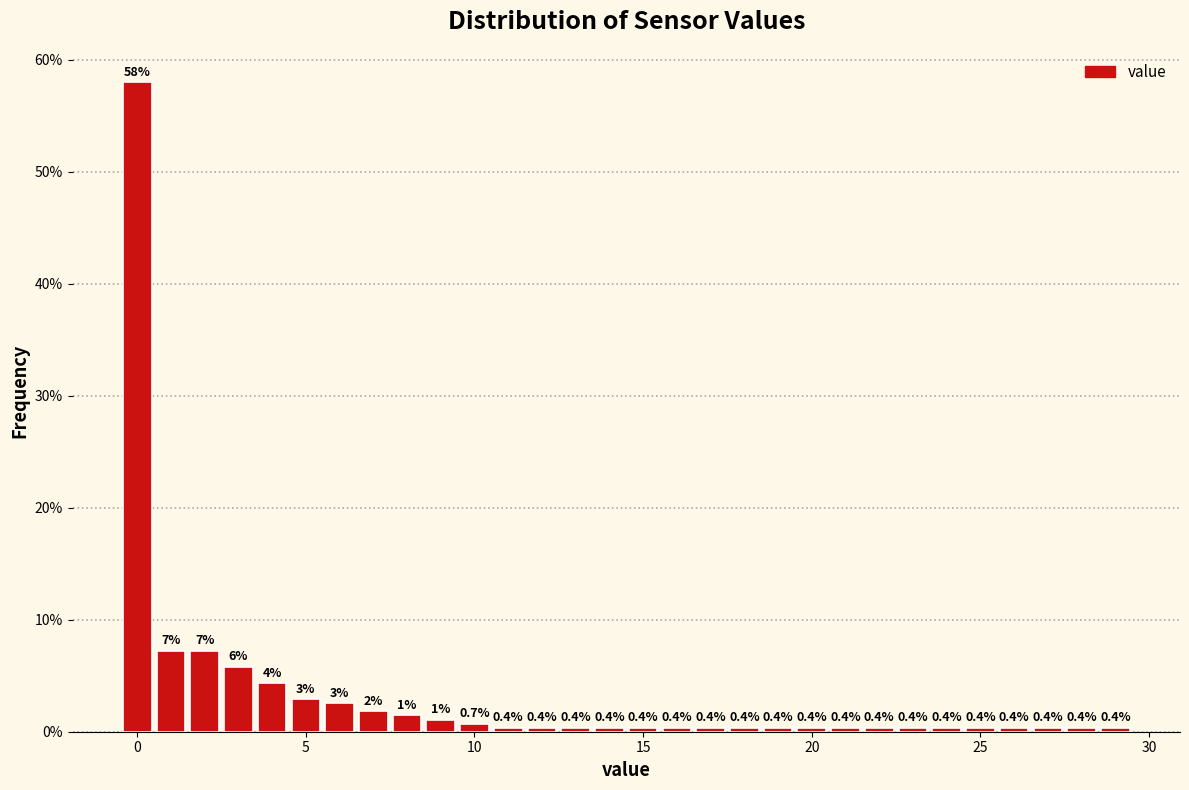

Read against the x-axis, roughly where is the centre of the tallest bar?

0.0